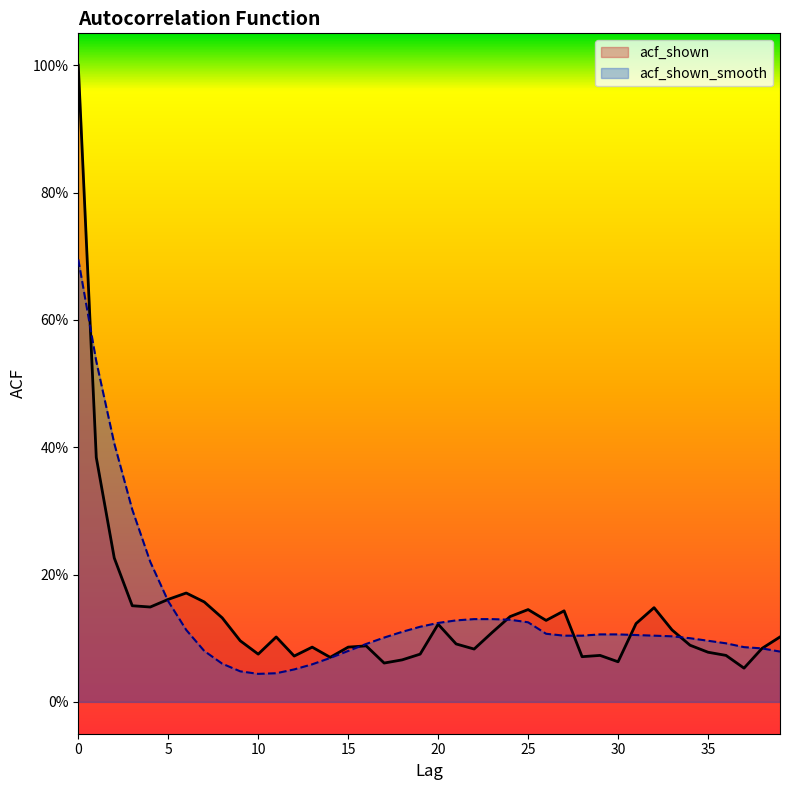

At which label is acf_shown closest to 0?

37